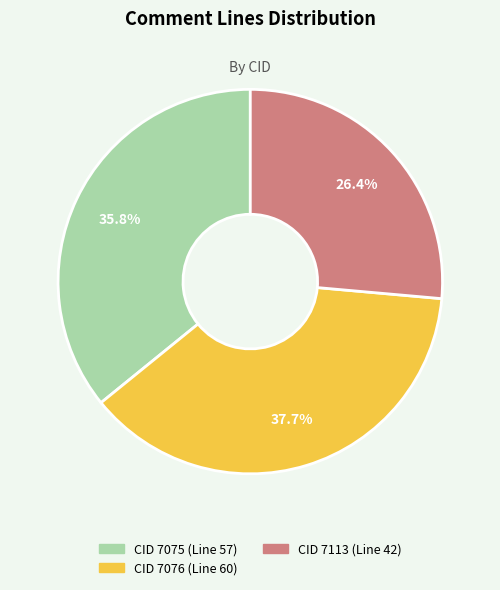

Does any single category account for the majority?

No